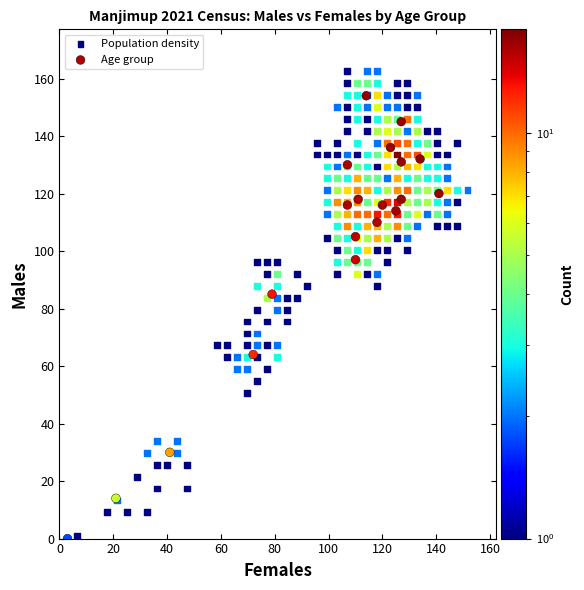

Which series reaches the maximum Y coordinate?

Population density